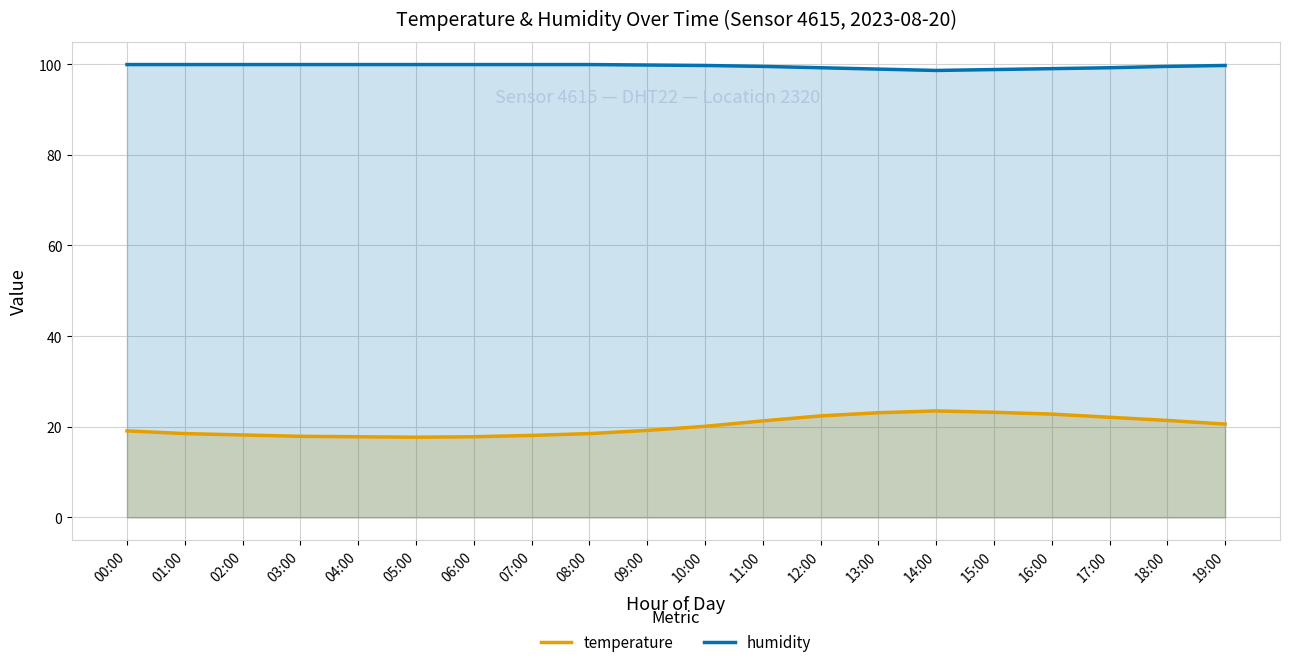

True or false: humidity has a value of 99.9 at 01:00.

True